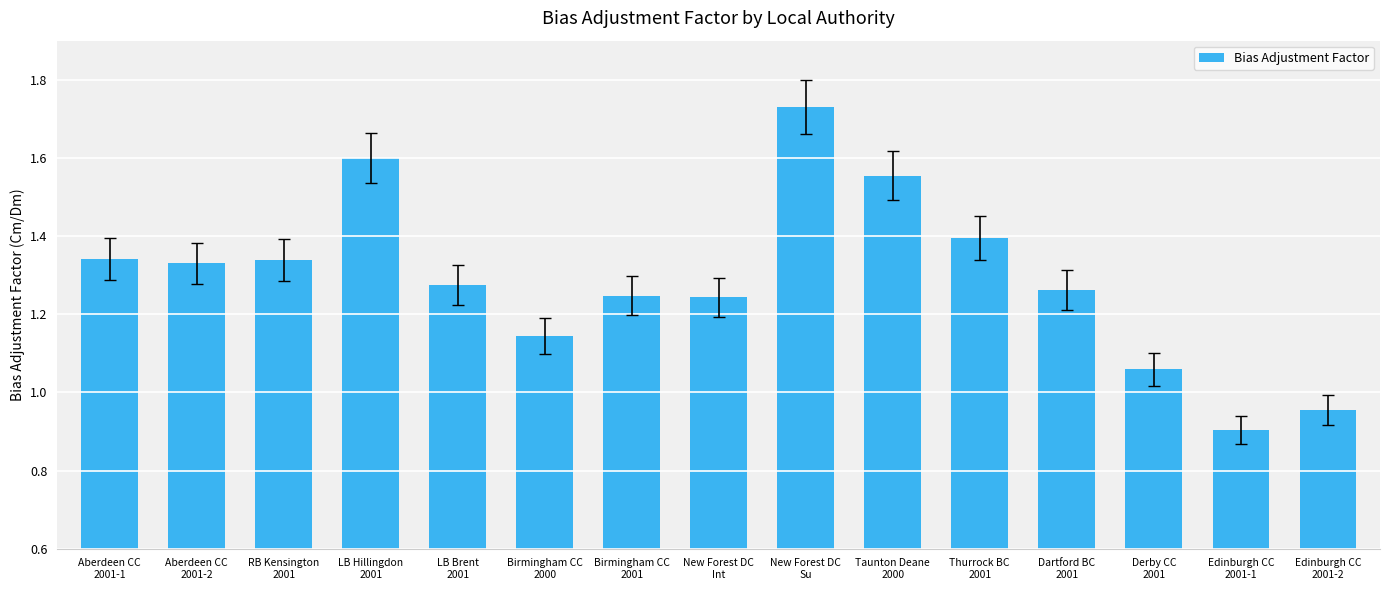

What is the difference between the maximum and minimum values?

0.8